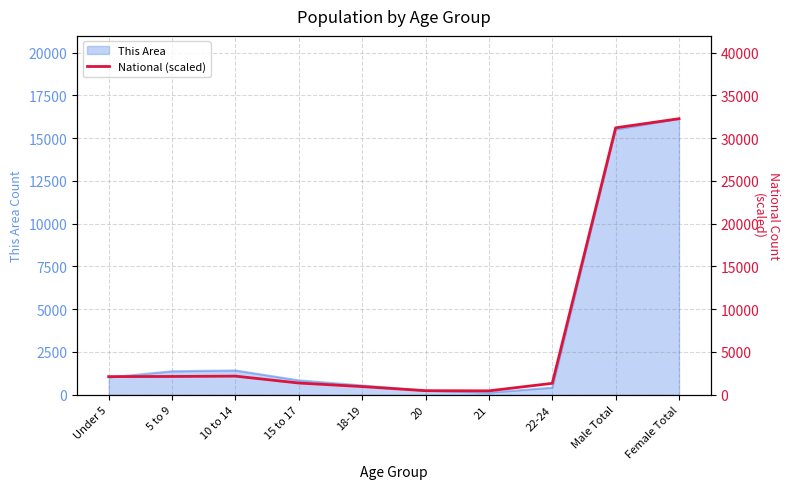

What is the label of the 2nd point from the right?

Male Total